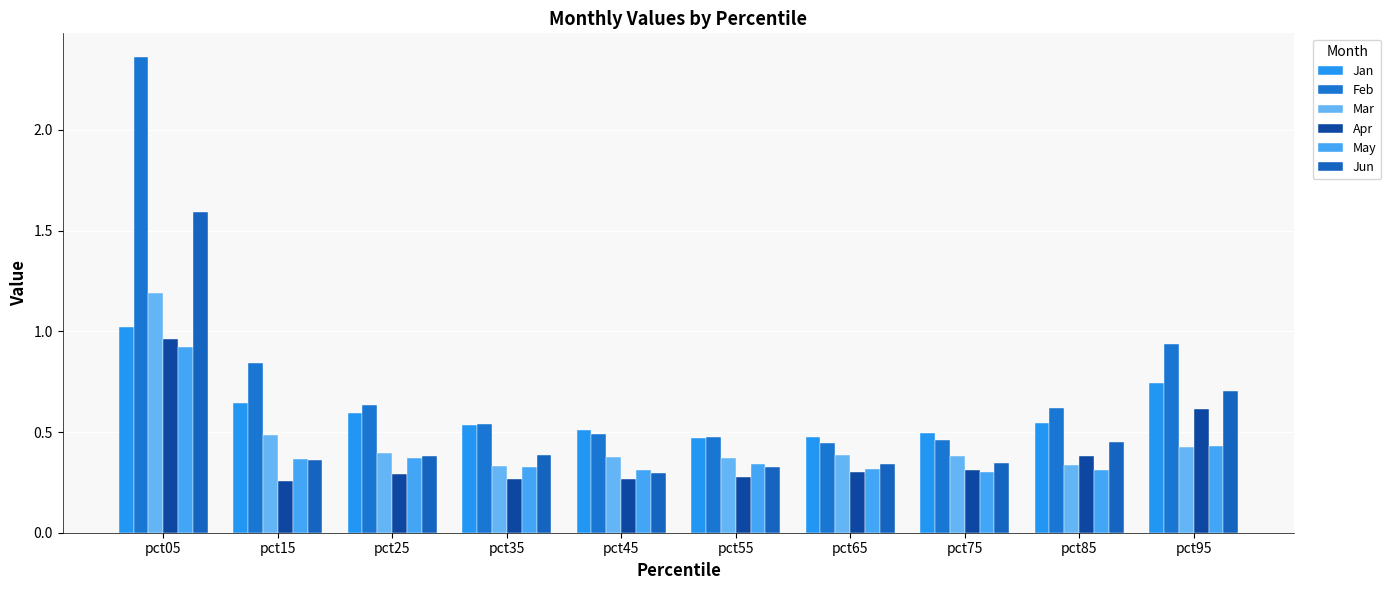

What is the smallest value displayed?

0.3